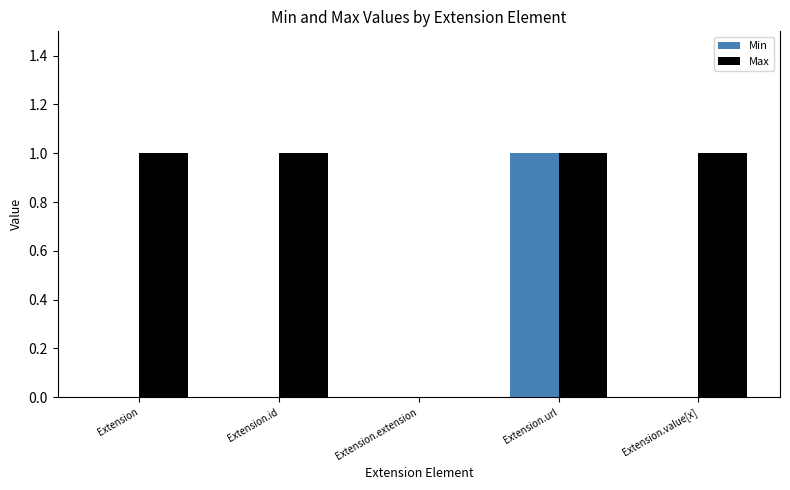

Is the value of Max at Extension.id greater than the value of Min at Extension.value[x]?

Yes